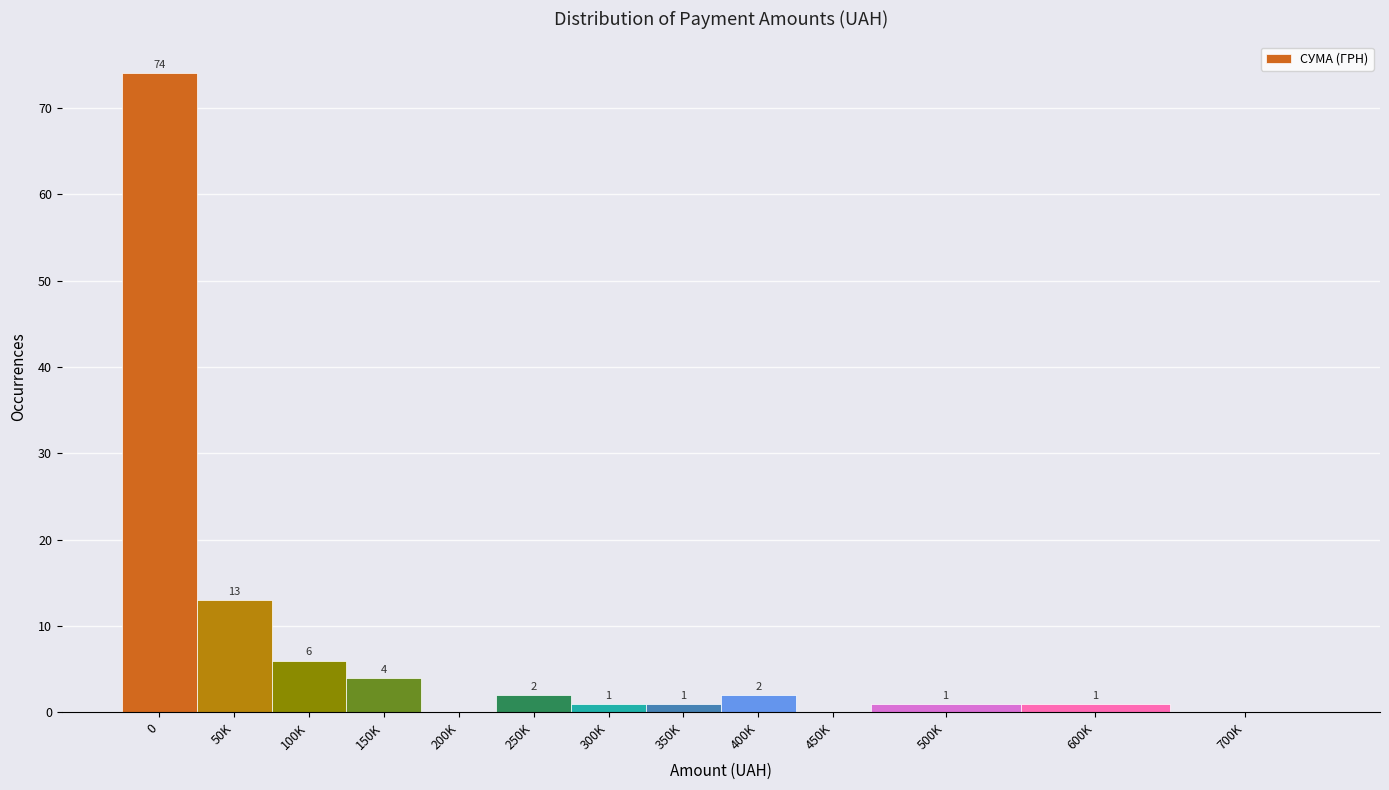

Reading right to left, list all the values displayed in this chart.

700K=0	600K=1	500K=1	450K=0	400K=2	350K=1	300K=1	250K=2	200K=0	150K=4	100K=6	50K=13	0=74